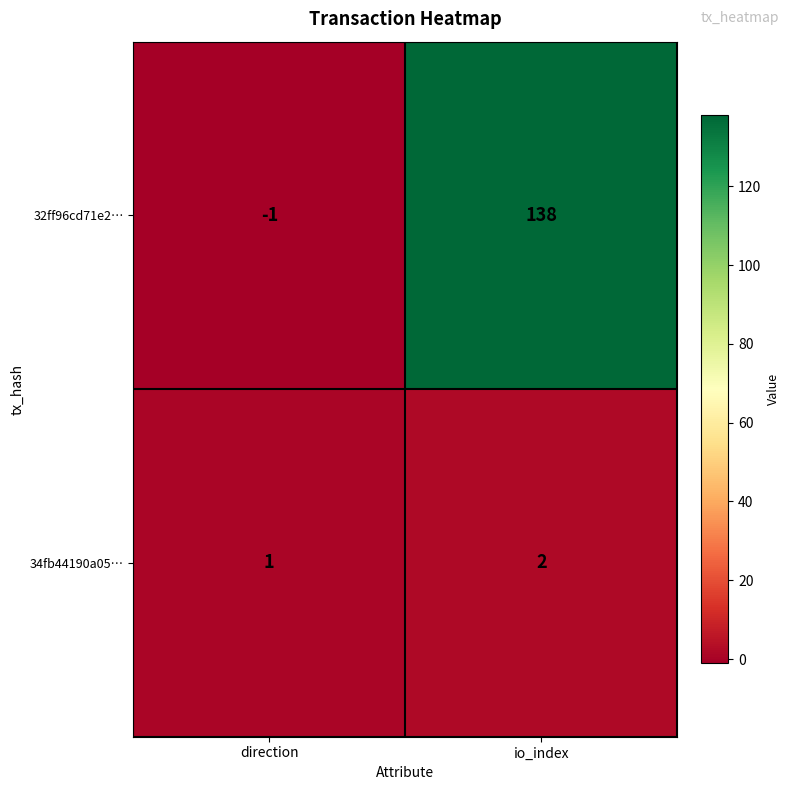

Is it true that 32ff96cd71e2… equals 240 at io_index?

False